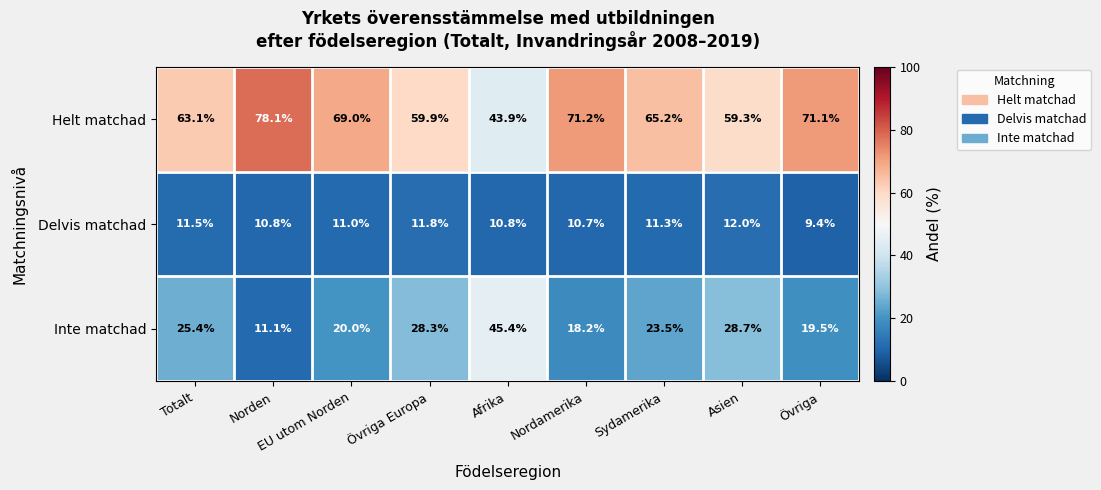

Which series has the largest total across all categories?

Helt matchad